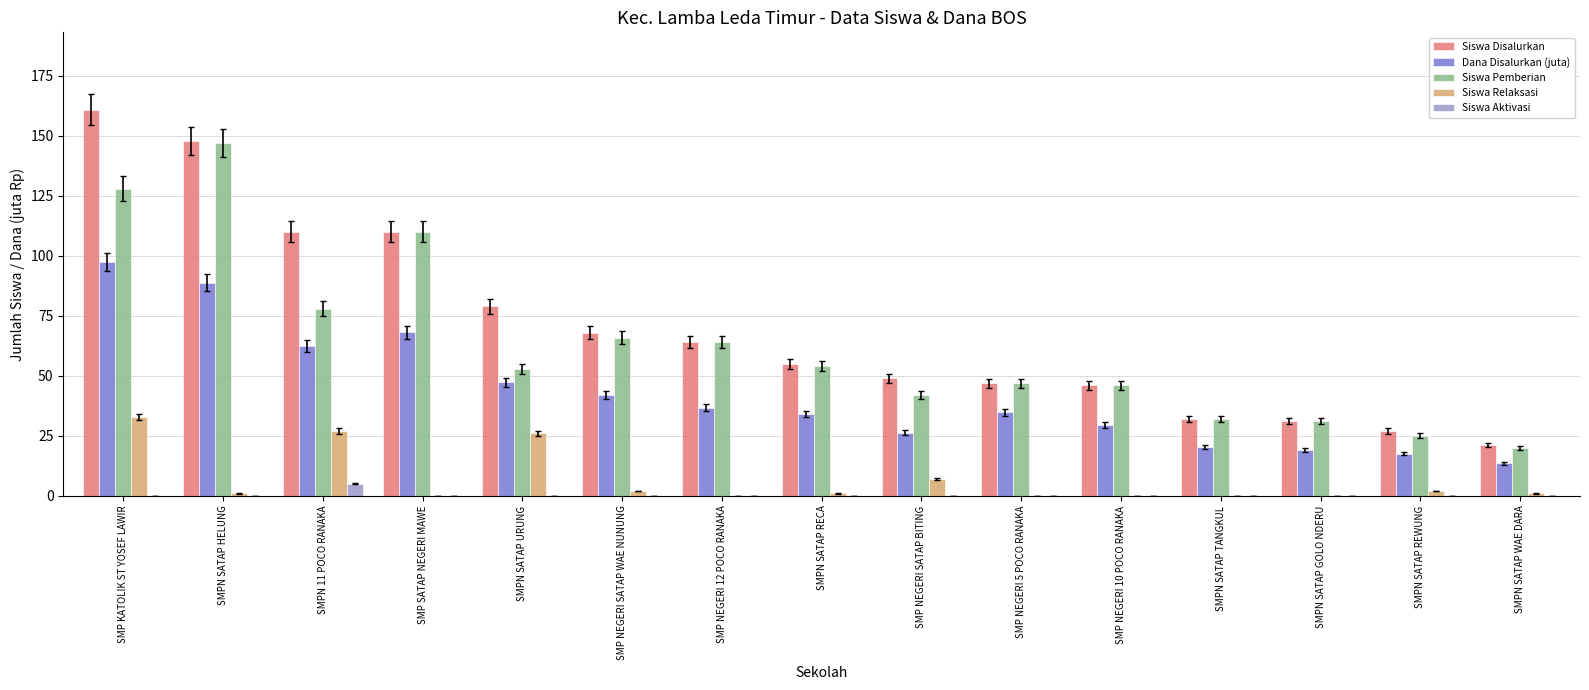

What is the total value across all series at SMPN SATAP RECA?

144.1